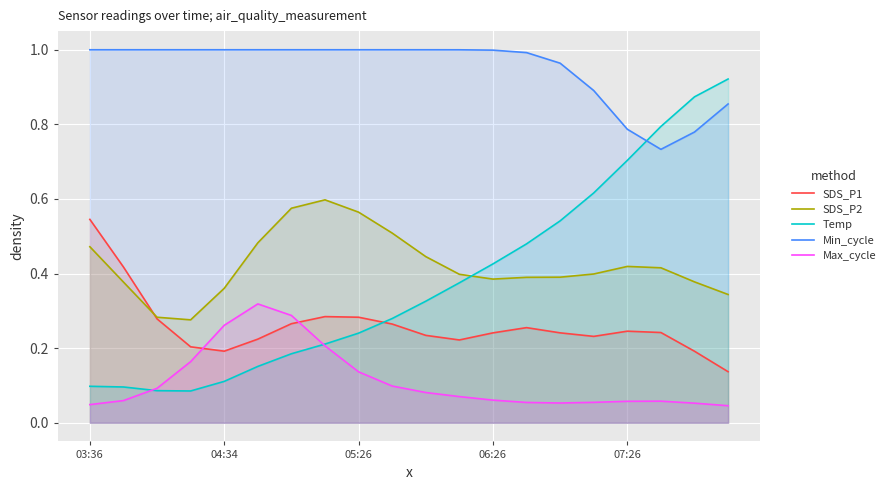

What is the maximum value for SDS_P1?

0.5